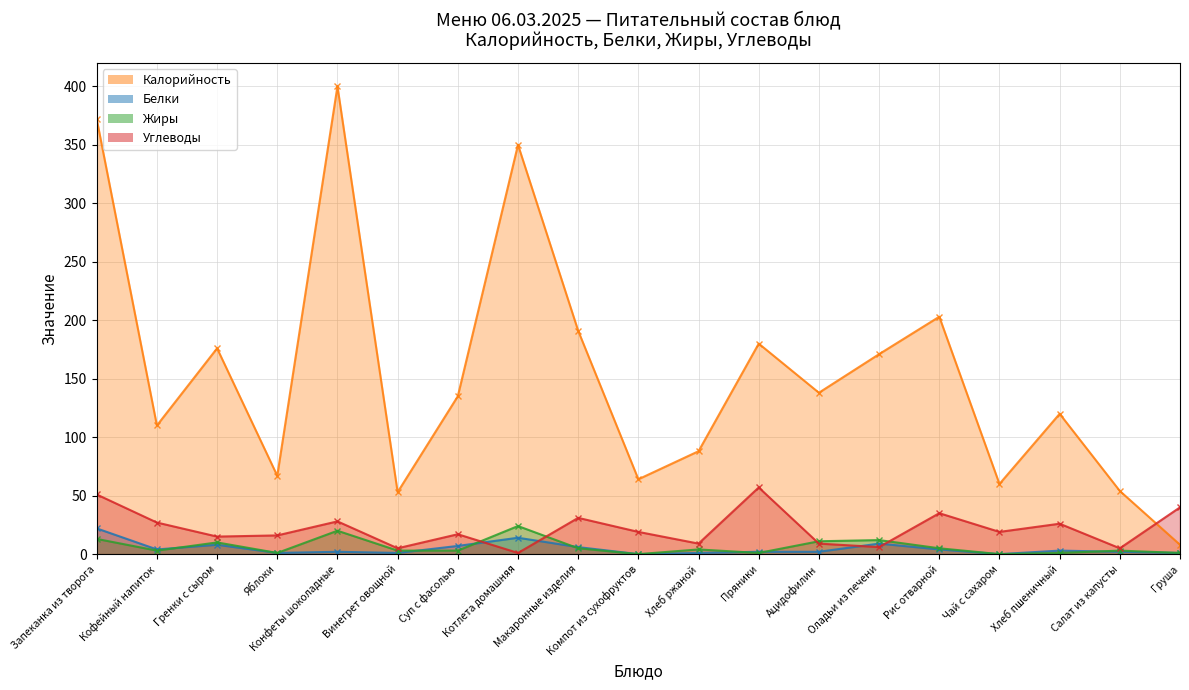

What is the highest value of the Углеводы series?

57